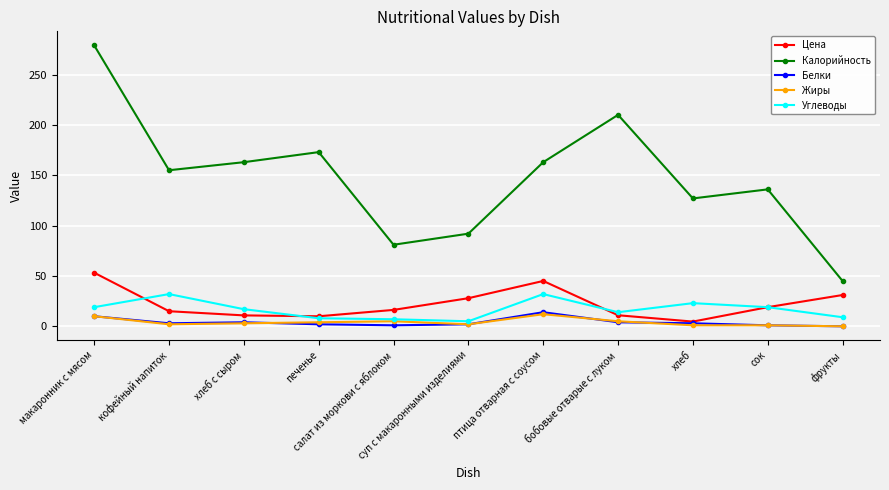

What position from the left is суп с макаронными изделиями?

6